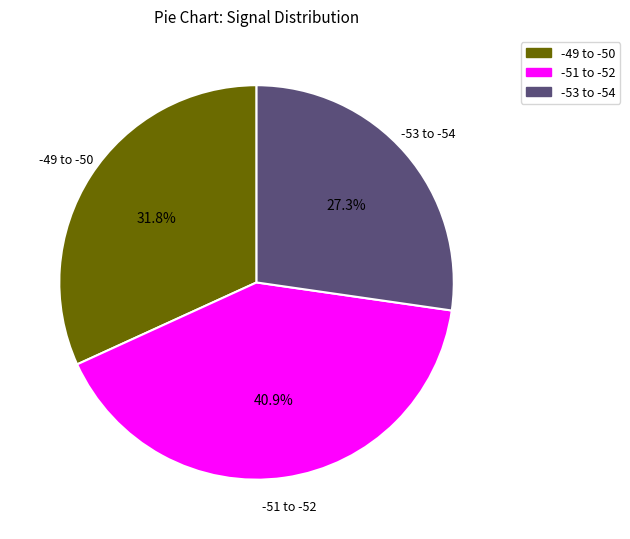

Is there any slice that represents more than half of the pie?

No